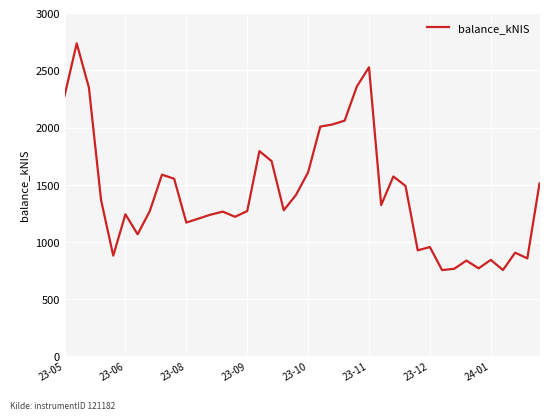

What is the average value?

1418.2